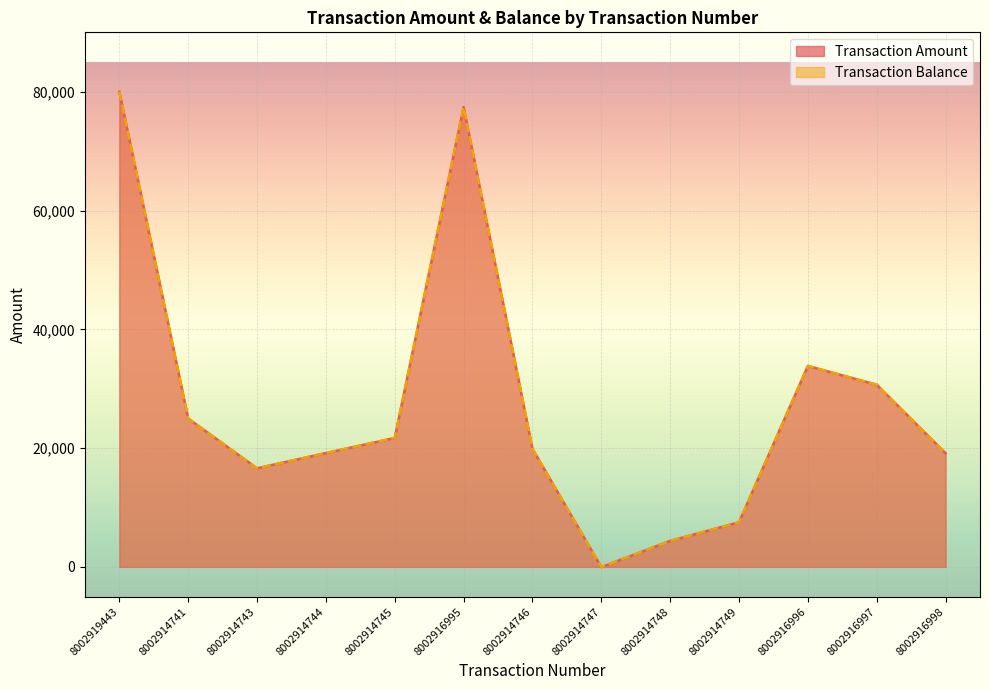

Which label corresponds to the smallest value in the chart?

8002914747